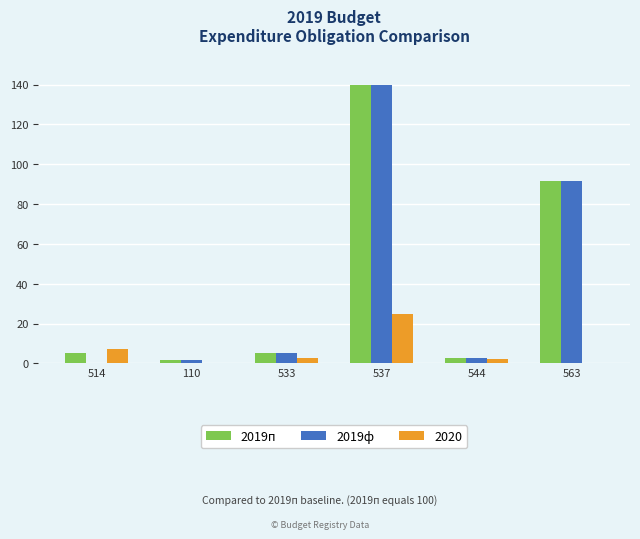

What is the sum of all 2020 values?

37.0